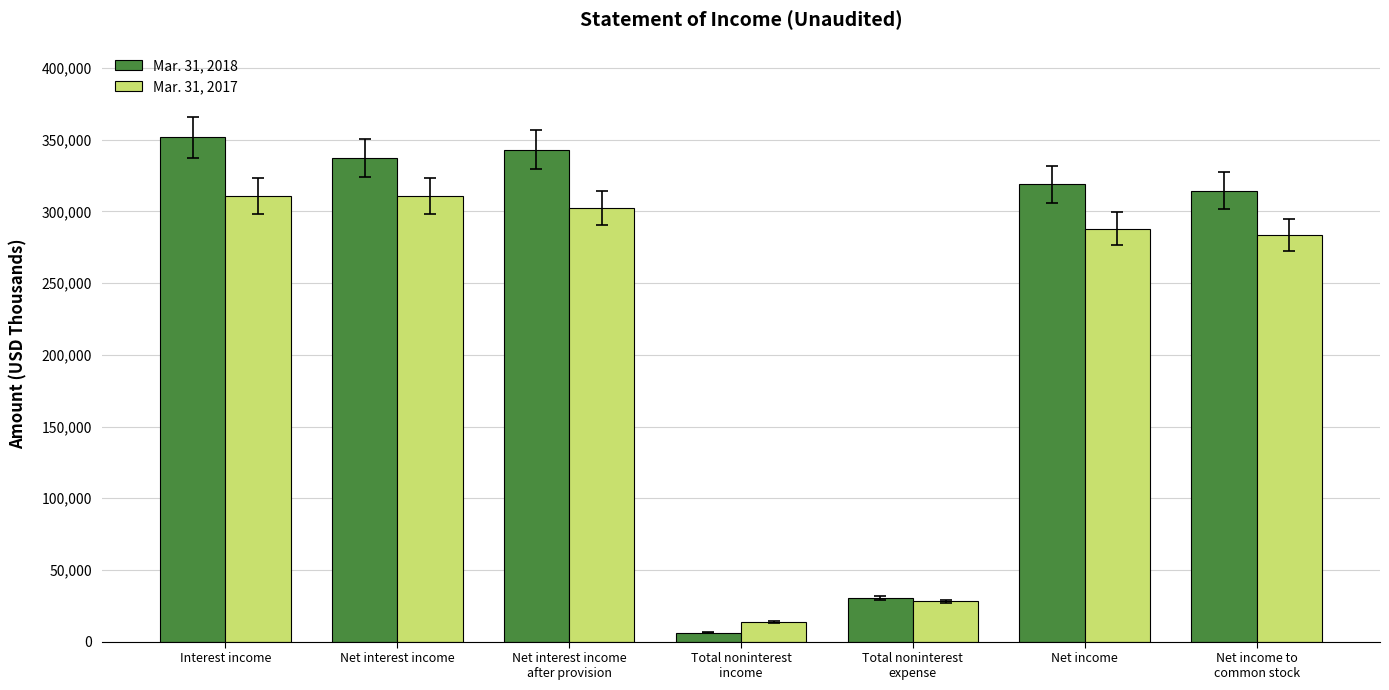

What is the minimum value for Mar. 31, 2018?

6258